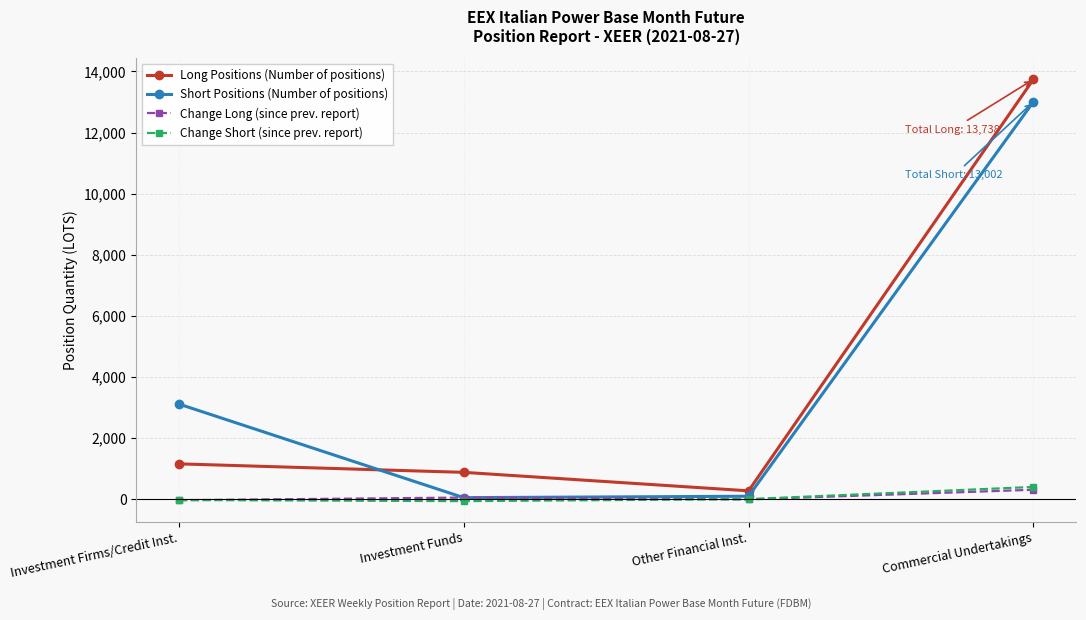

What is the label of the 2nd point from the left?

Investment Funds